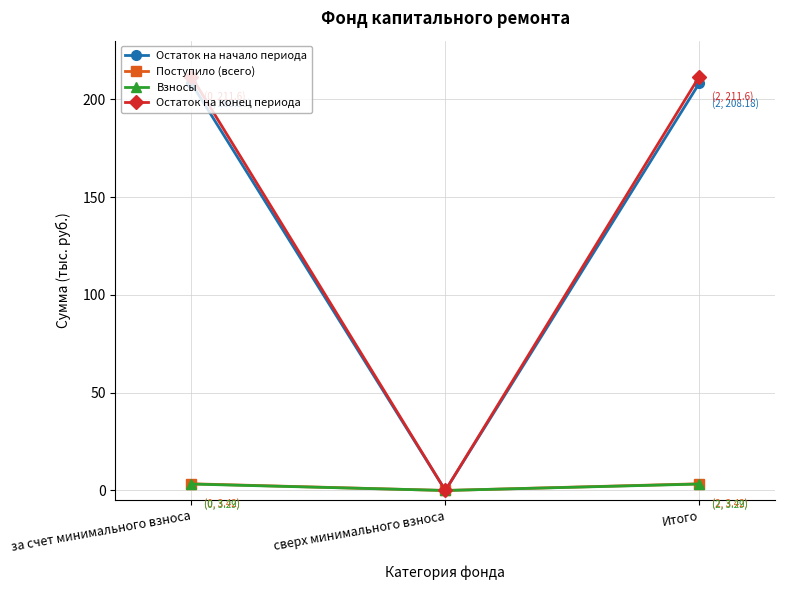

Which category has the lowest value in the Остаток на конец периода series?

сверх минимального взноса